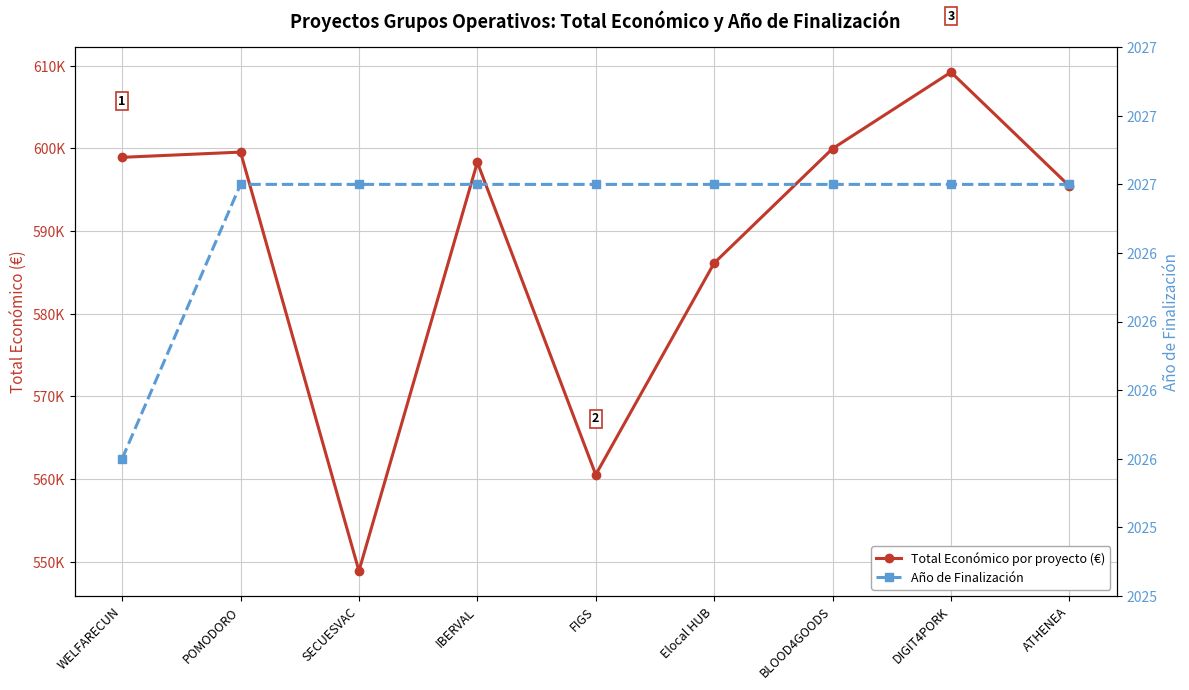

What is the minimum value shown in the chart?

2026